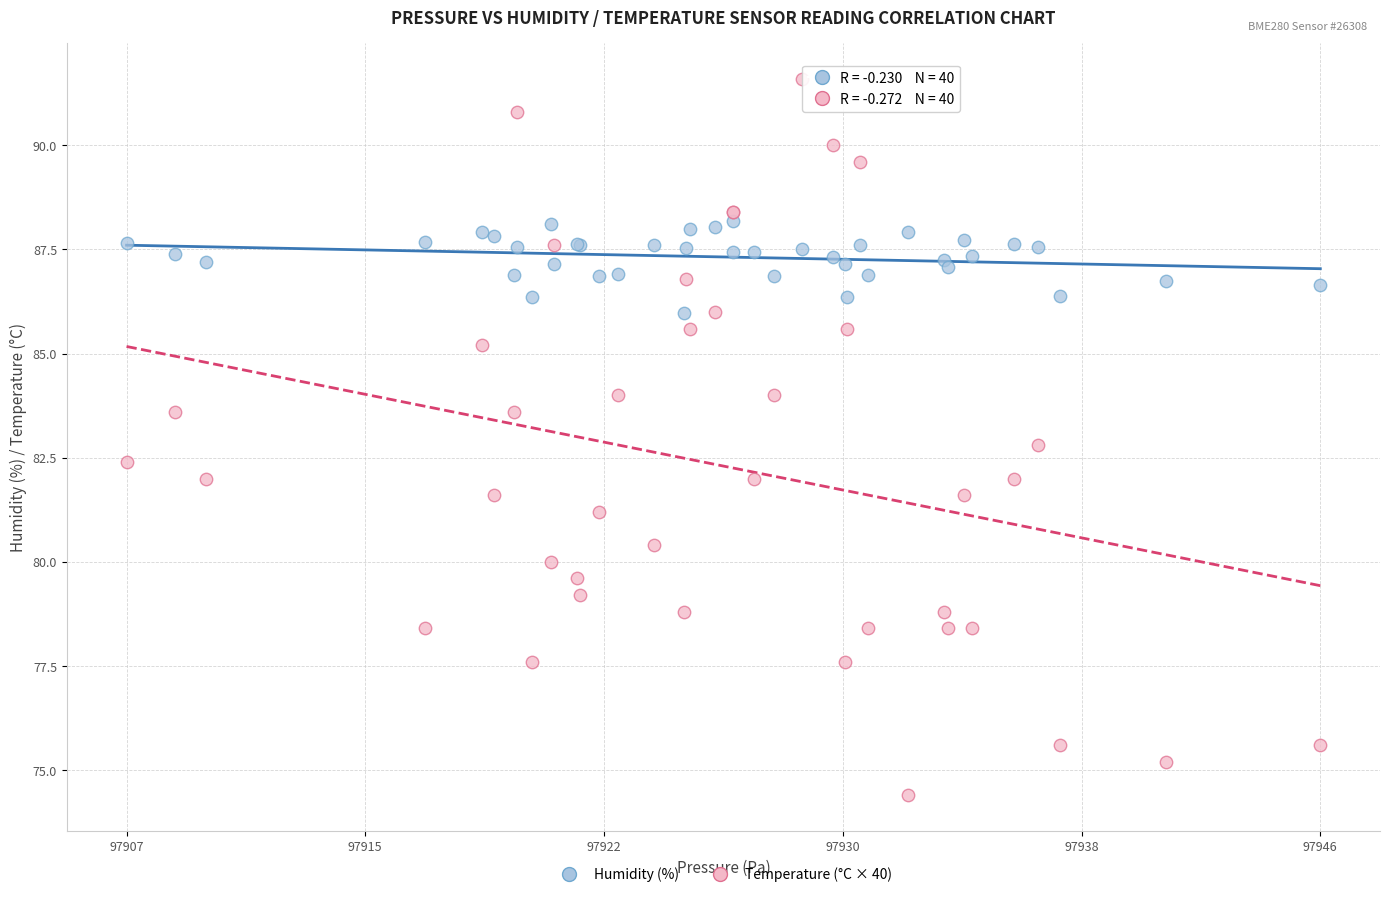

Which series reaches the maximum Y coordinate?

Temperature (°C × 40)